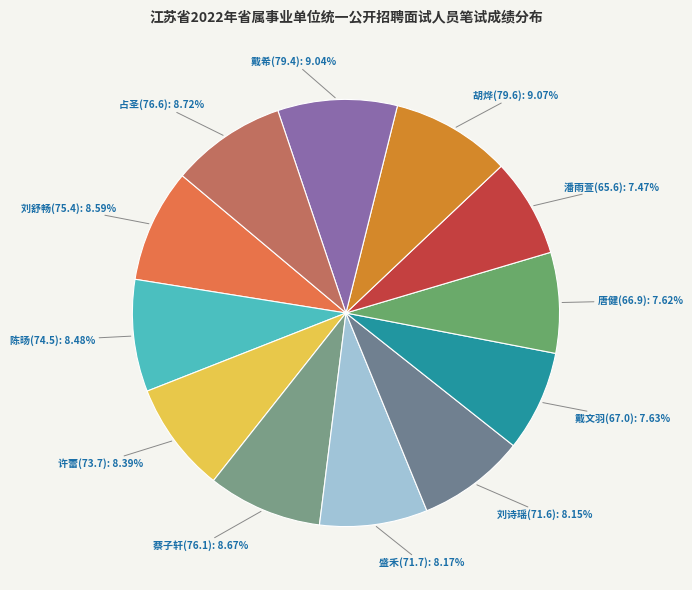

Count the number of slices in the pie.

12